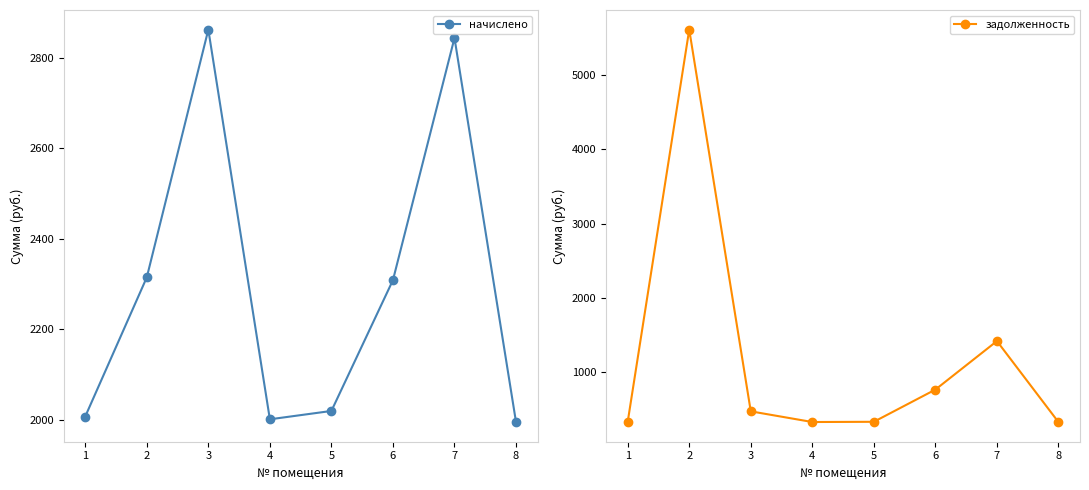

Which category has the highest value in the начислено series?

3